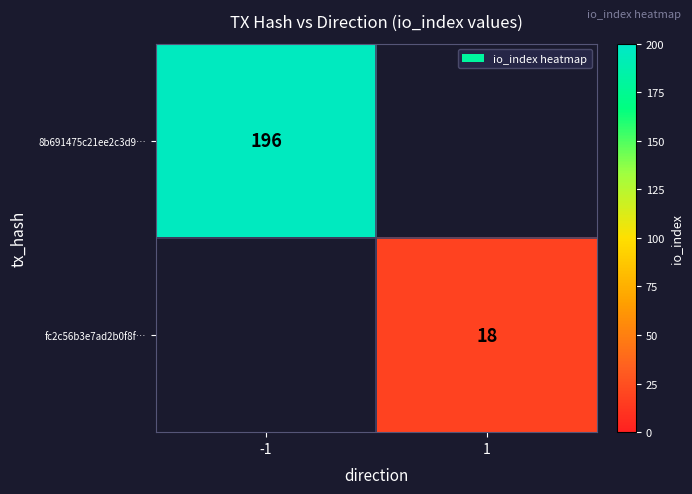

The value of 8b691475c21ee2c3d9… at -1 is 322. True or false?

False